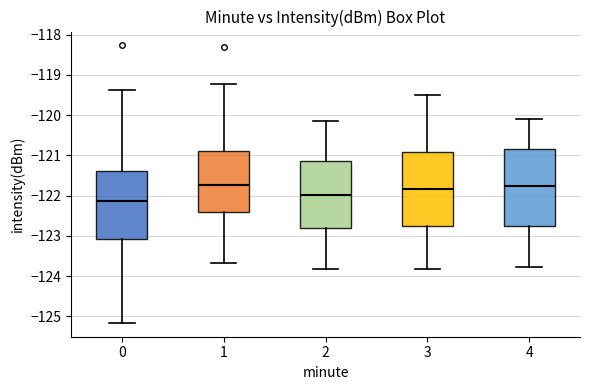

Reading left to right, transcribe this box plot: for each box, give where its median line is, the range the box spans, and where its two whiskers end, as read against the y-axis. The values are not printed on the chart, so give them approximately, as read against the axis.

0: median -122.1, box -123.1 to -121.4, whiskers -125.2 to -119.4
1: median -121.7, box -122.4 to -120.9, whiskers -123.7 to -119.2
2: median -122.0, box -122.8 to -121.1, whiskers -123.8 to -120.1
3: median -121.8, box -122.7 to -120.9, whiskers -123.8 to -119.5
4: median -121.8, box -122.8 to -120.9, whiskers -123.8 to -120.1